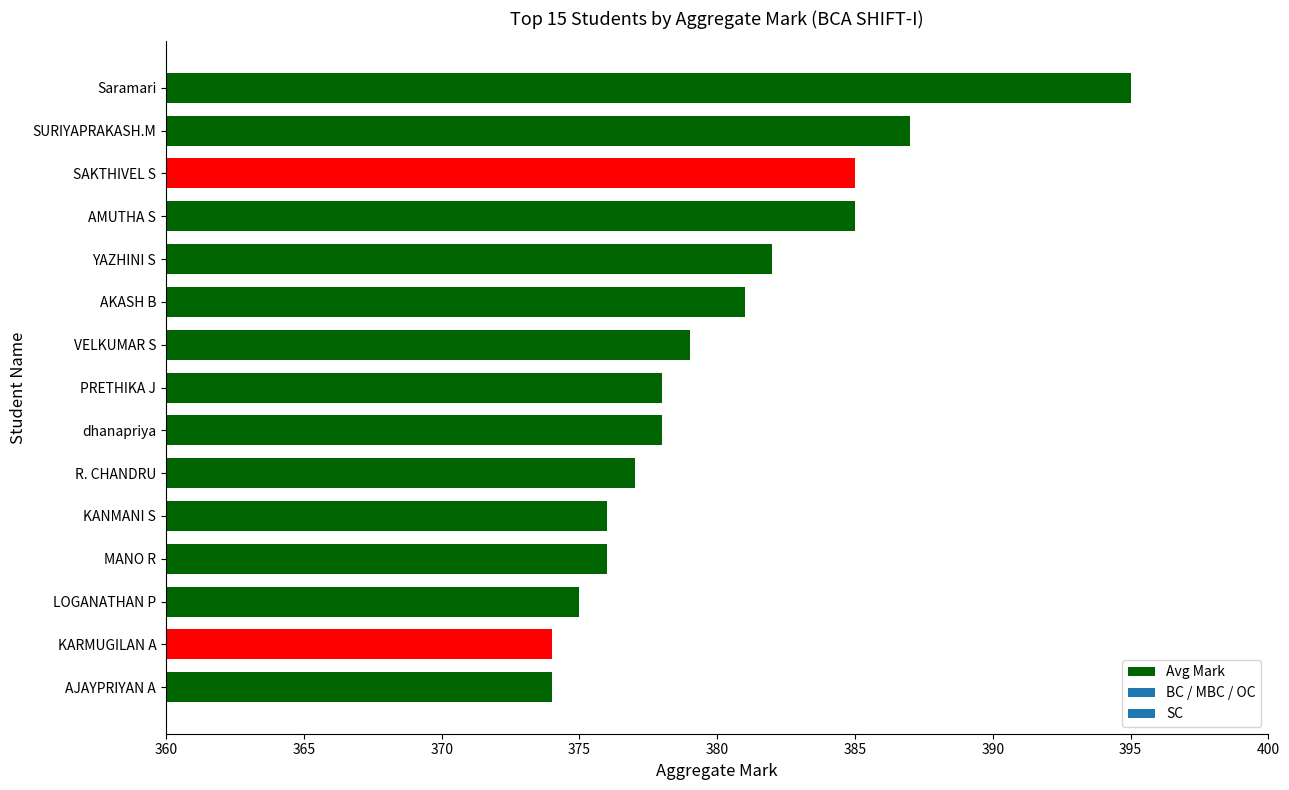

The chart shows a value of 374 at AJAYPRIYAN A. True or false?

True